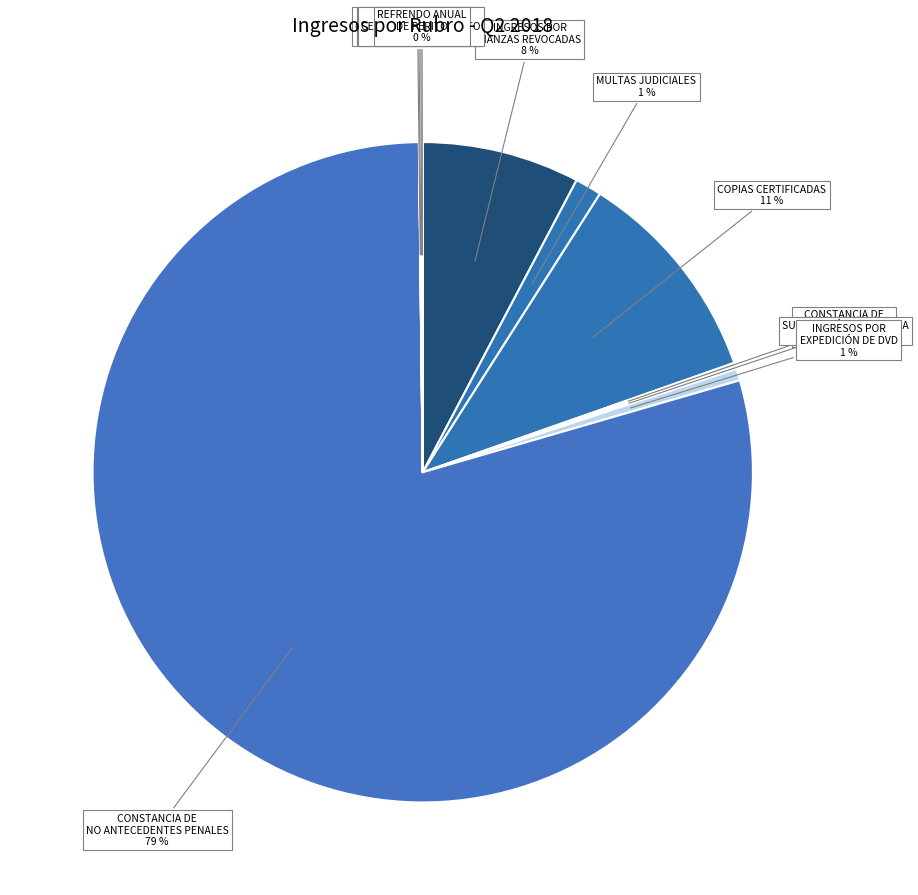

Which category has the smallest portion of the pie?

INGRESOS POR CERTIFICADO DE ADEUDO